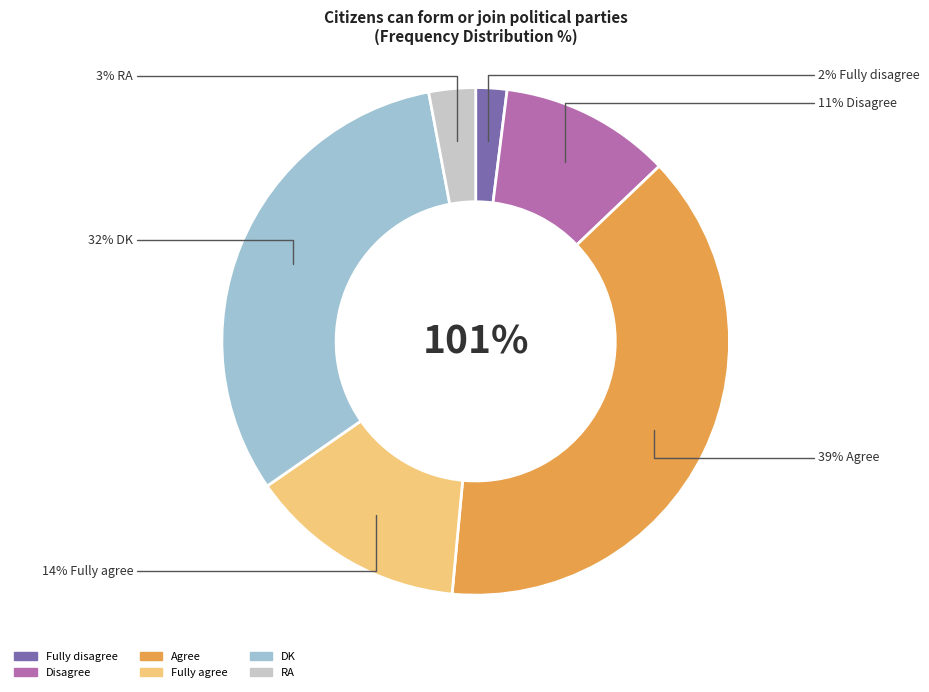

Does Disagree represent more than half of the total?

No